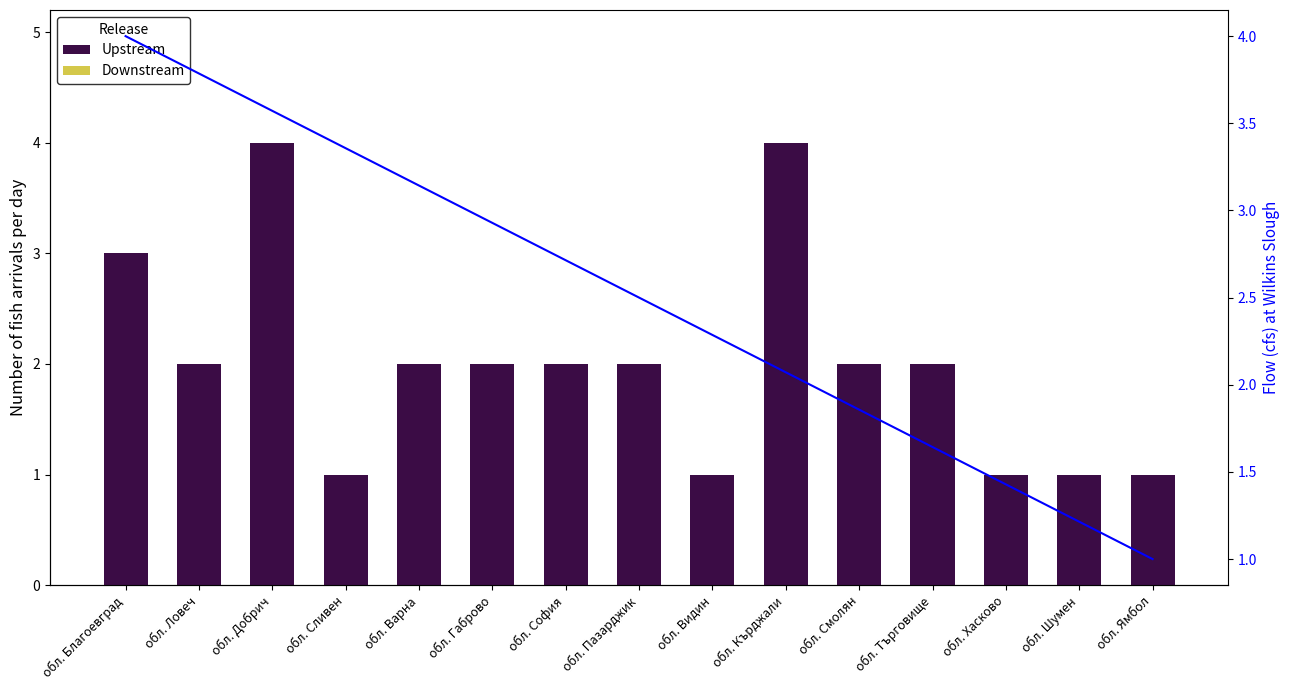

What is the label of the 11th bar from the left?

обл. Смолян